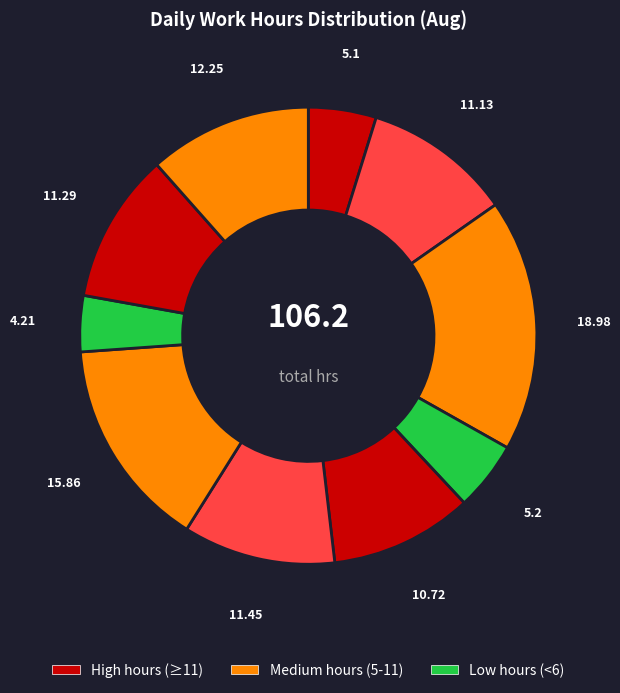

Count the number of slices in the pie.

10